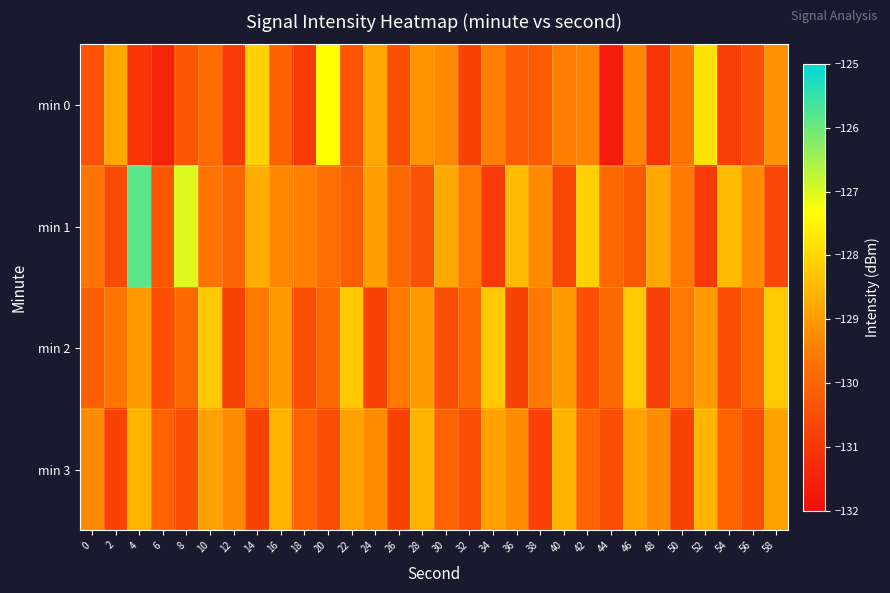

List the series in order of their peak value, highest first.

min 1, min 0, min 2, min 3